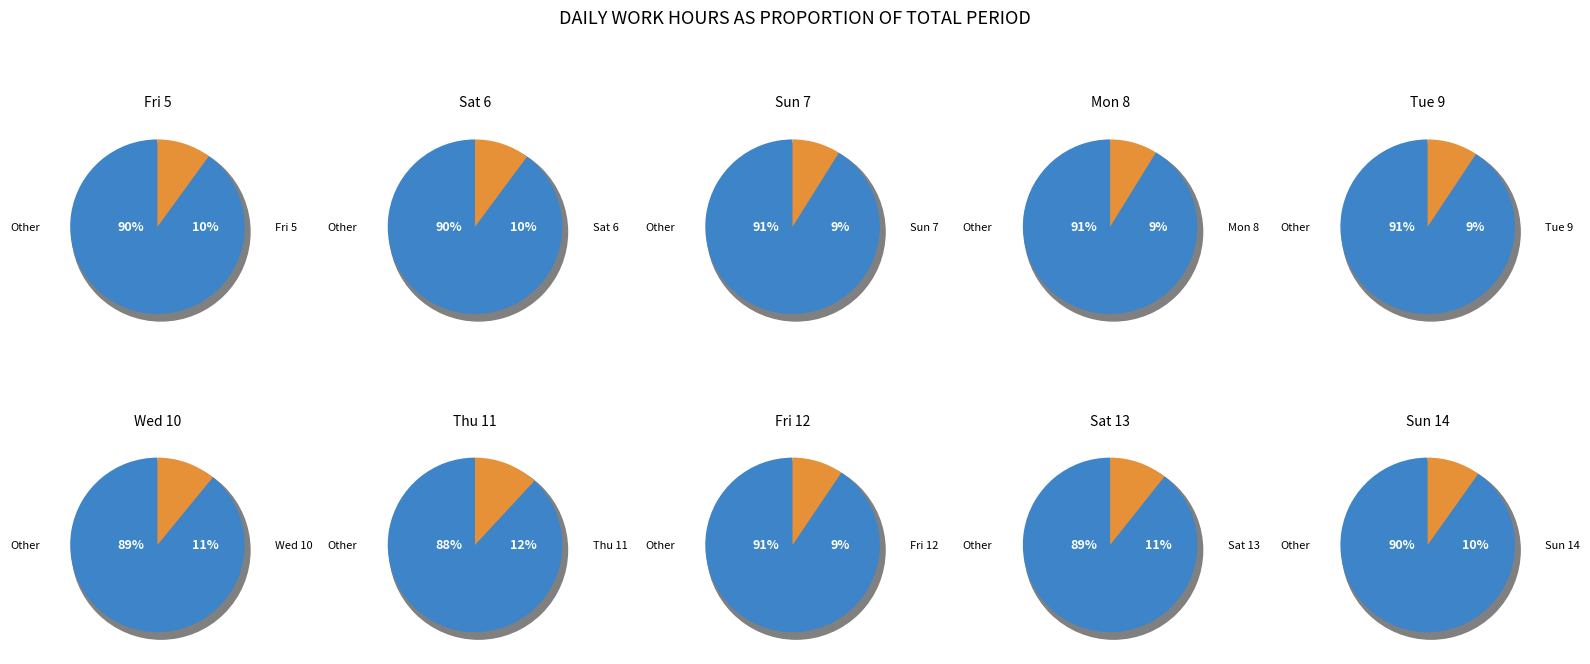

Is 4 the majority of the pie?

No